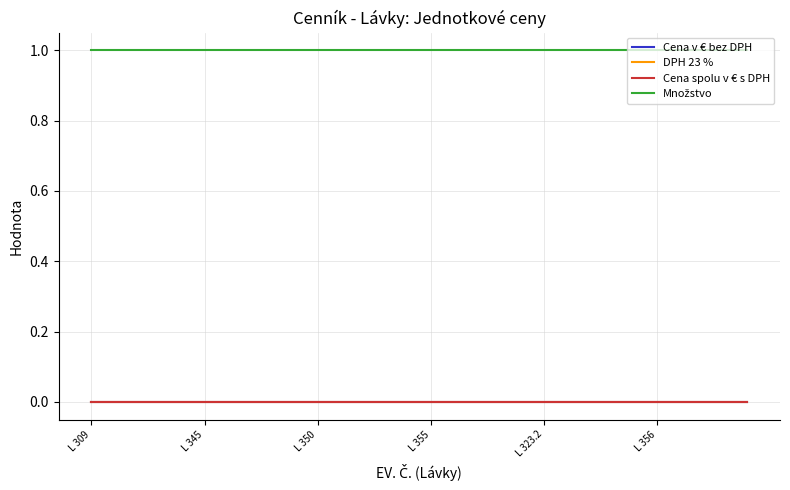

At how many categories does at least one series exceed 0?

30